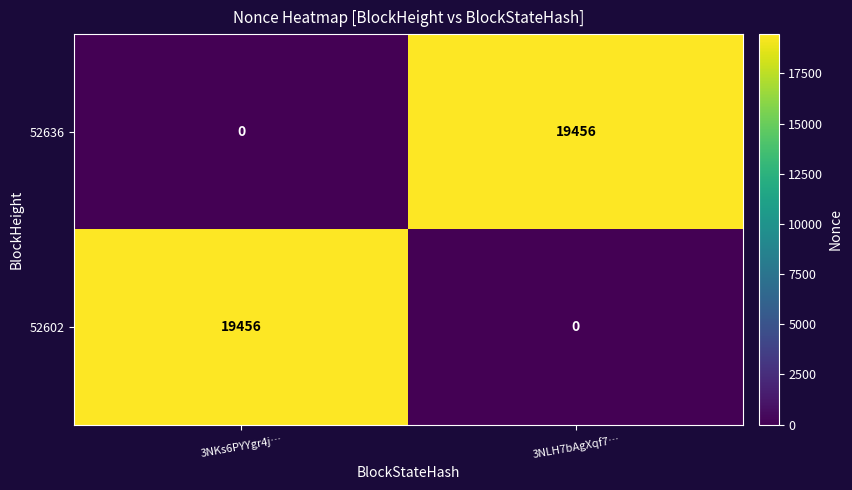

Reading left to right, what are all the values shown in this chart?

52636: 0	19456
52602: 19456	0